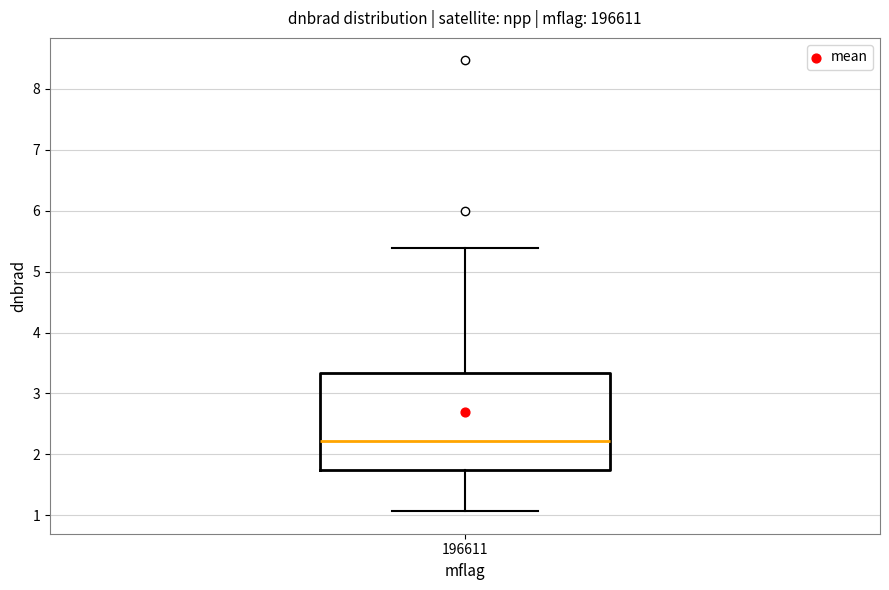

Where is the upper edge of the box at x = 196611 on the y-axis? The values are not printed on the chart, so give them approximately, as read against the axis.

3.3